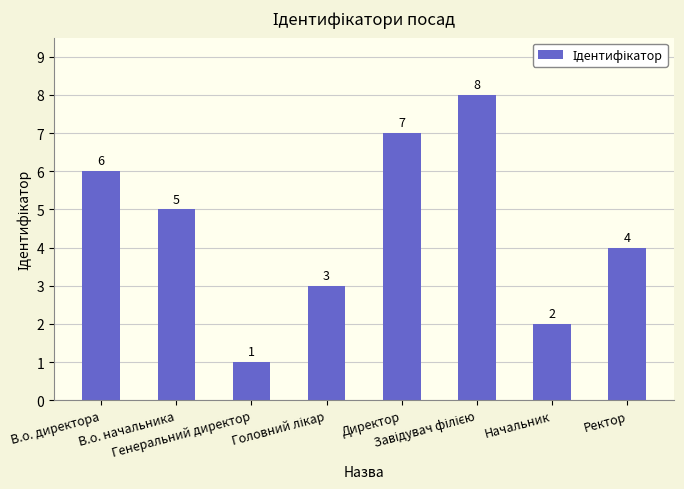

Read the value at В.о. директора.

6